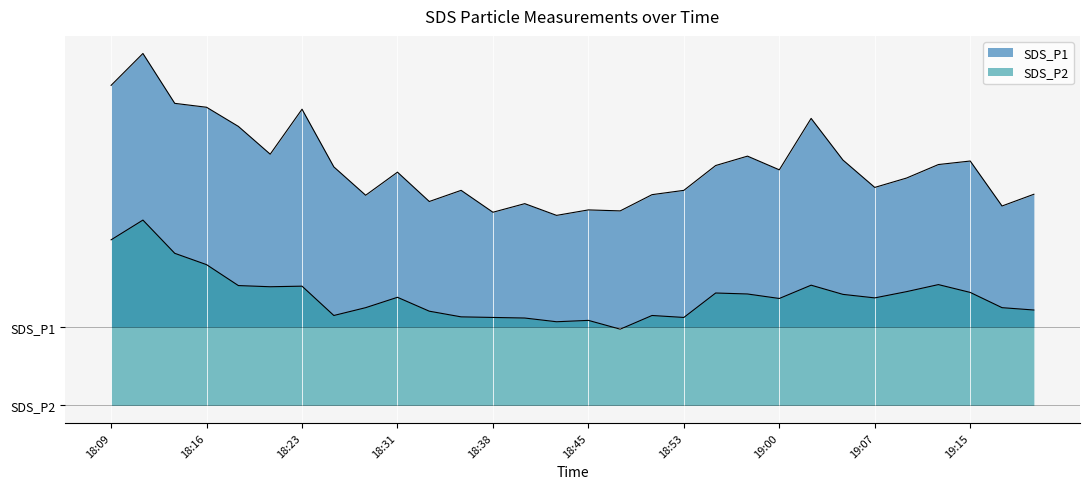

Reading right to left, what are all the values shown in this chart?

SDS_P1: 19:19=10.8	19:17=10.2	19:15=12.5	19:12=12.3	19:10=11.6	19:07=11.2	19:05=12.6	19:02=14.7	19:00=12.1	18:58=12.8	18:55=12.3	18:53=11.0	18:50=10.8	18:48=9.9	18:45=10.0	18:43=9.7	18:41=10.3	18:38=9.9	18:36=11.0	18:33=10.4	18:31=11.9	18:28=10.8	18:26=12.2	18:23=15.2	18:21=12.8	18:18=14.3	18:16=15.2	18:14=15.4	18:11=18.0	18:09=16.4
SDS_P2: 19:19=4.9	19:17=5.0	19:15=5.8	19:12=6.2	19:10=5.8	19:07=5.5	19:05=5.7	19:02=6.2	19:00=5.5	18:58=5.7	18:55=5.8	18:53=4.5	18:50=4.6	18:48=3.9	18:45=4.3	18:43=4.3	18:41=4.5	18:38=4.5	18:36=4.5	18:33=4.8	18:31=5.5	18:28=5.0	18:26=4.6	18:23=6.1	18:21=6.1	18:18=6.1	18:16=7.2	18:14=7.8	18:11=9.5	18:09=8.5